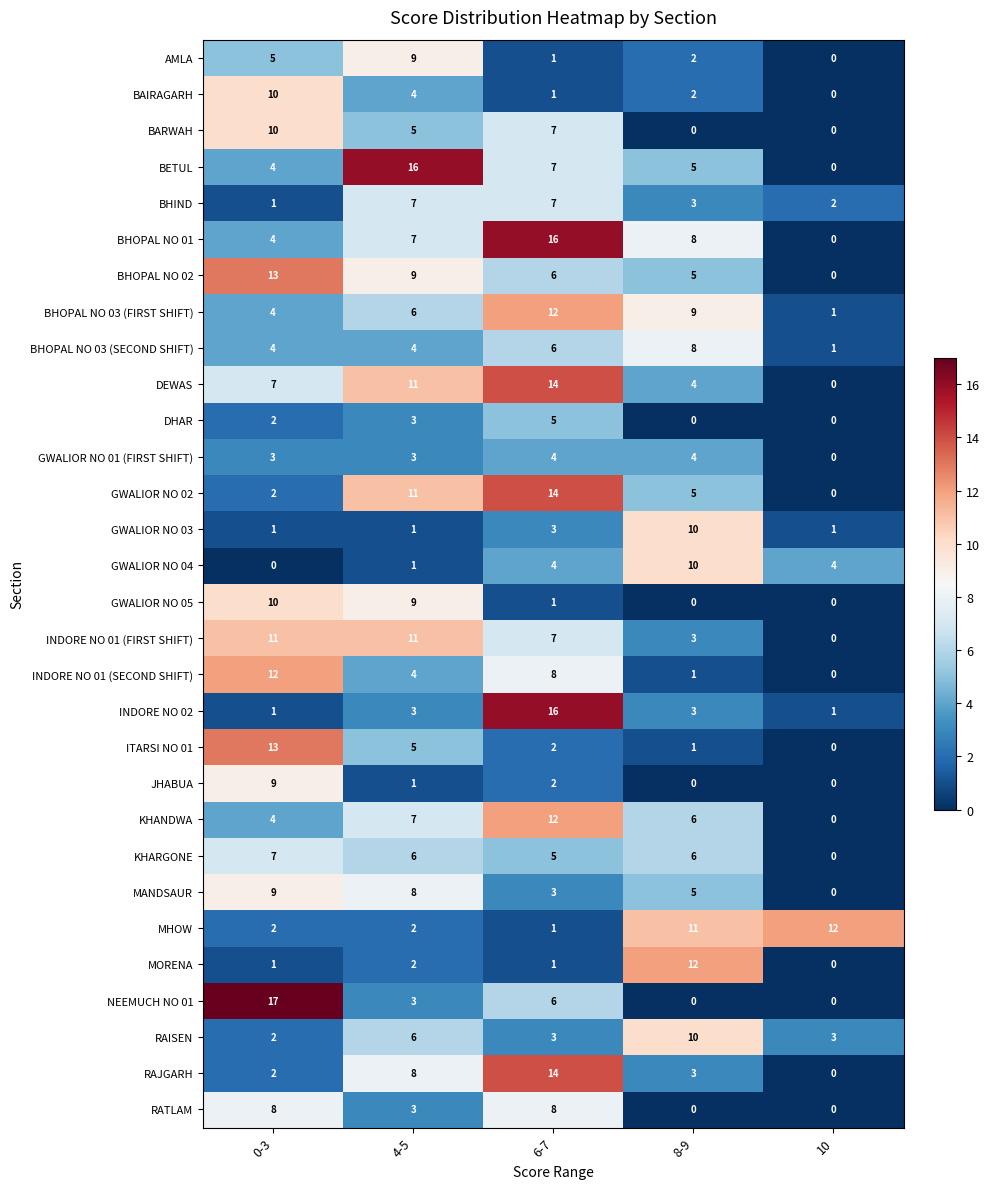

What is the difference between the maximum and second lowest values in the GWALIOR NO 05 series?

10